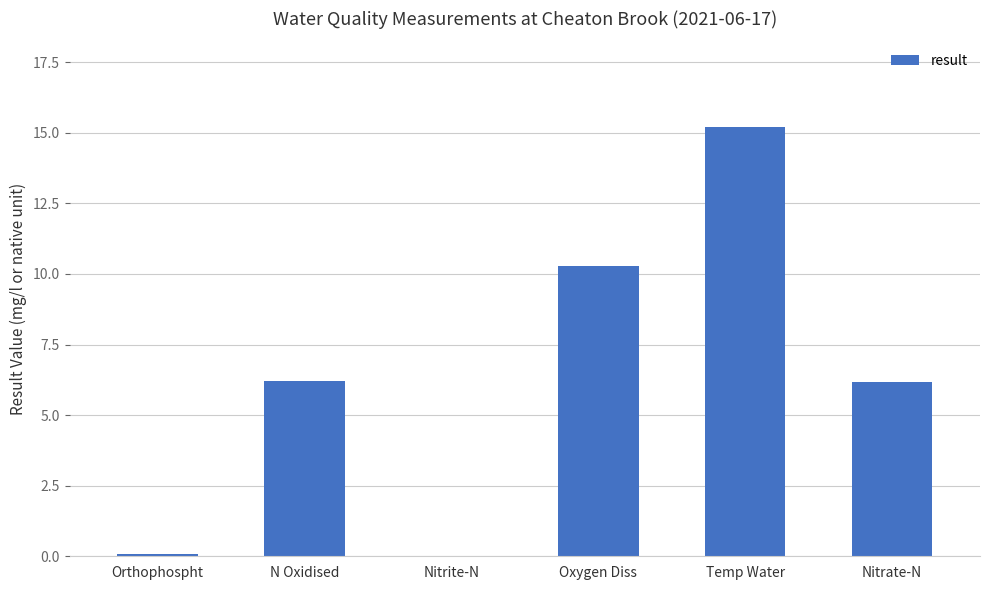

What is the sum of all values?

38.0